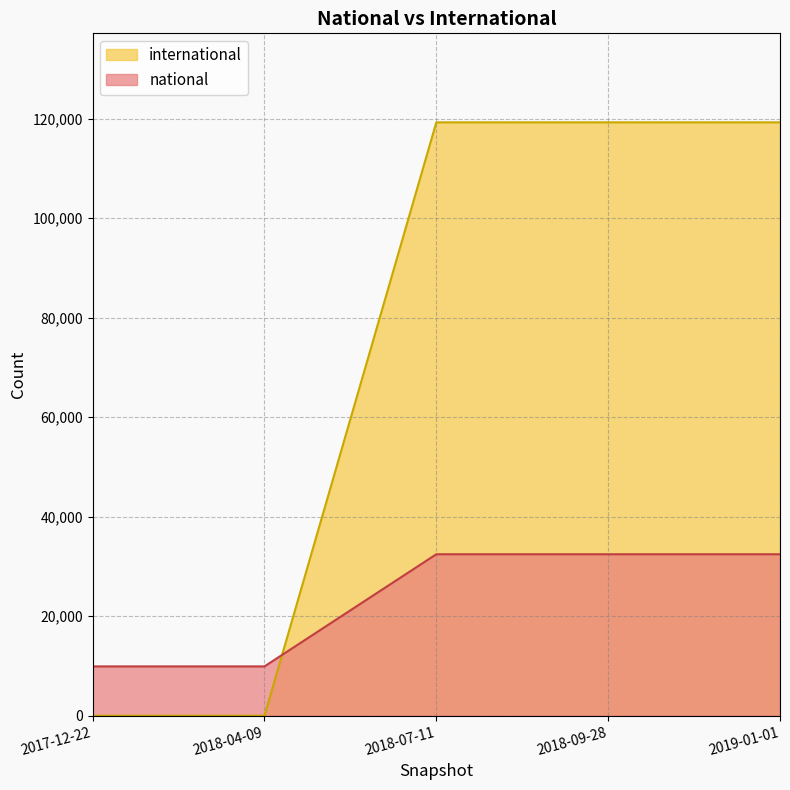

Which category has the highest value in the international series?

2018-07-11